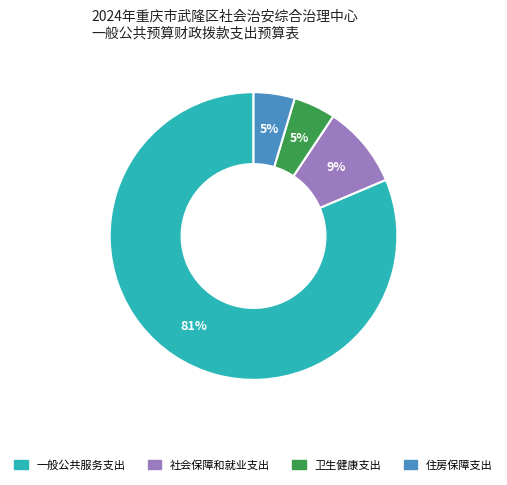

To the nearest percent, what is the combined percentage of 住房保障支出 and 一般公共服务支出?

86%